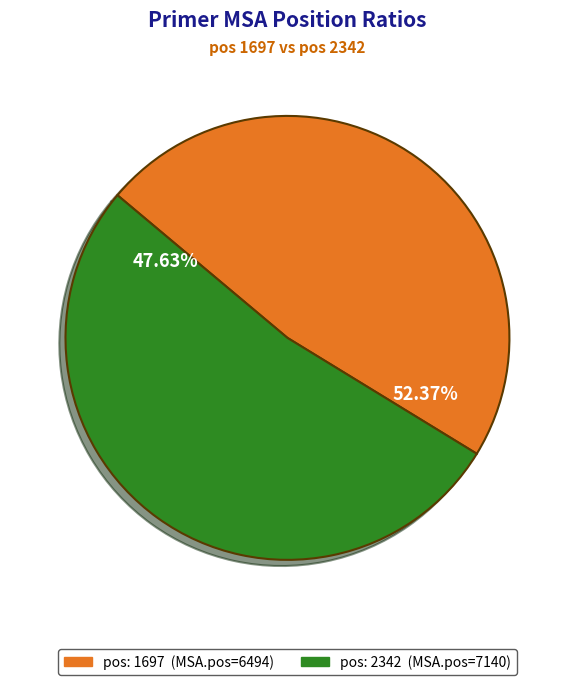

Between 1697 and 2342, which is larger?

2342